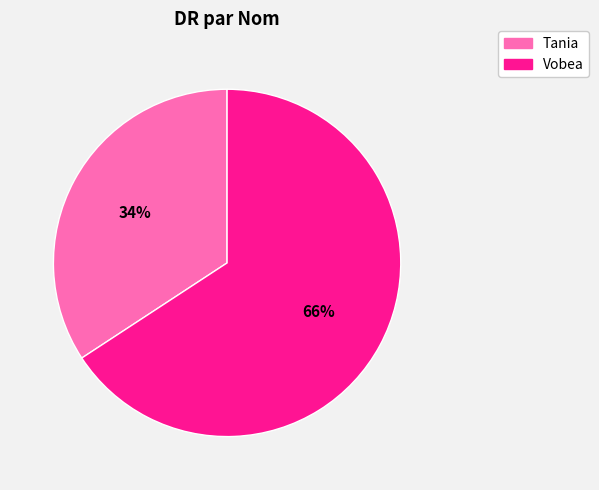

How many slices are in this pie chart?

2